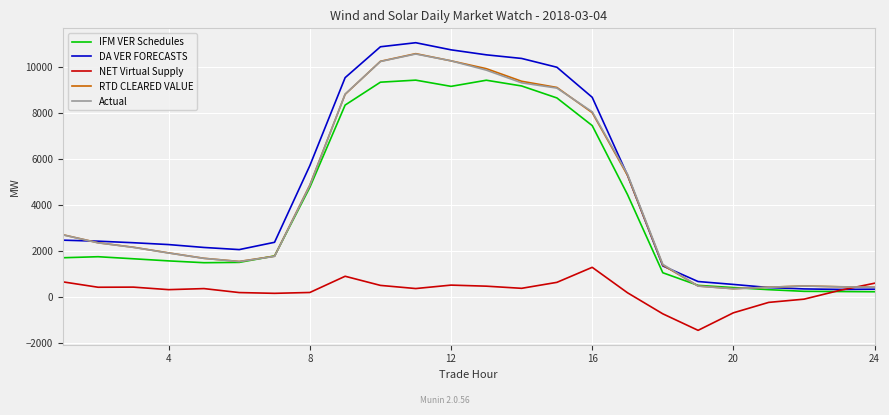

Which series ends up on top after the final intersection of NET Virtual Supply and Actual?

NET Virtual Supply